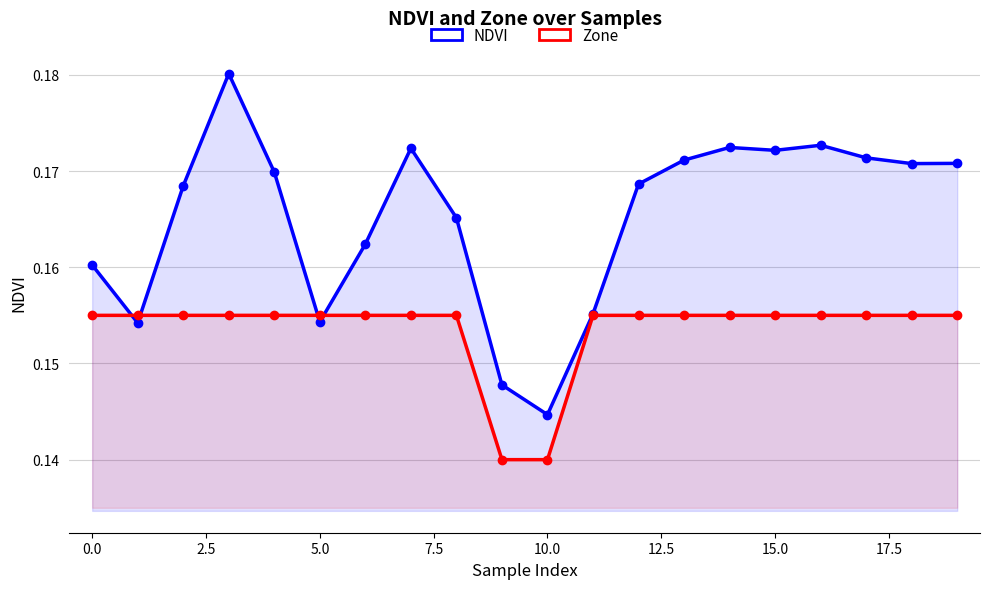

What is the average value of the NDVI series?

0.2